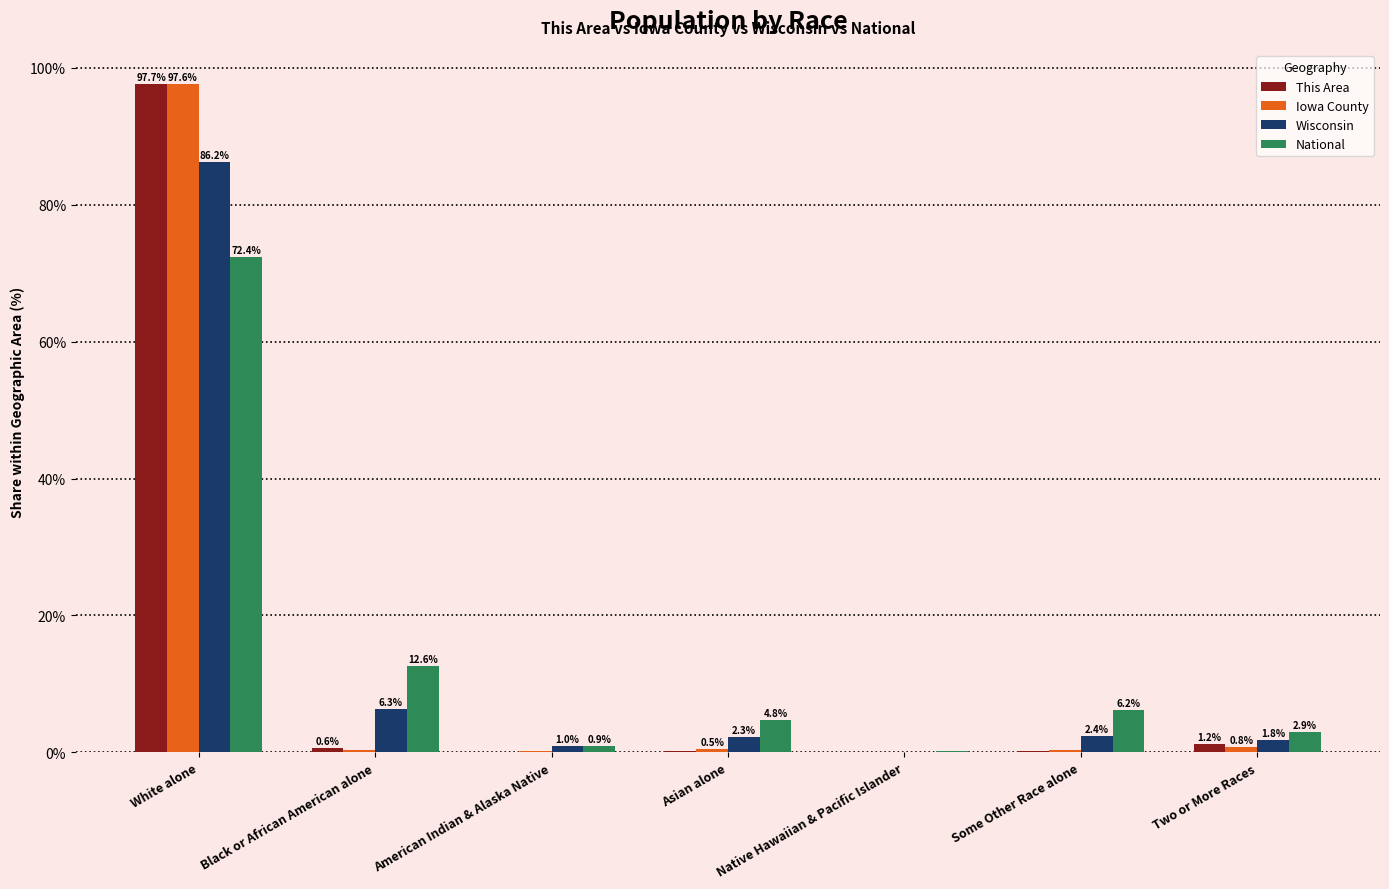

What is the highest value of the National series?

72.4